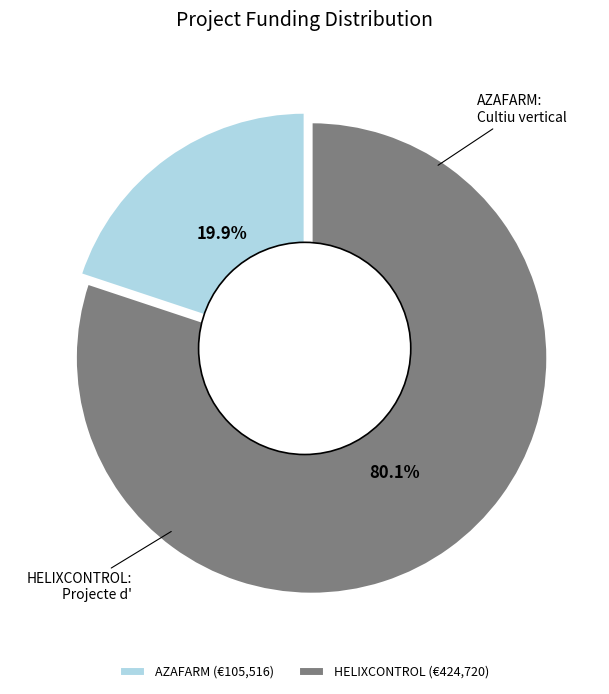

What is the ratio of the value at HELIXCONTROL (€424,720) to the value at AZAFARM (€105,516)?

4.0